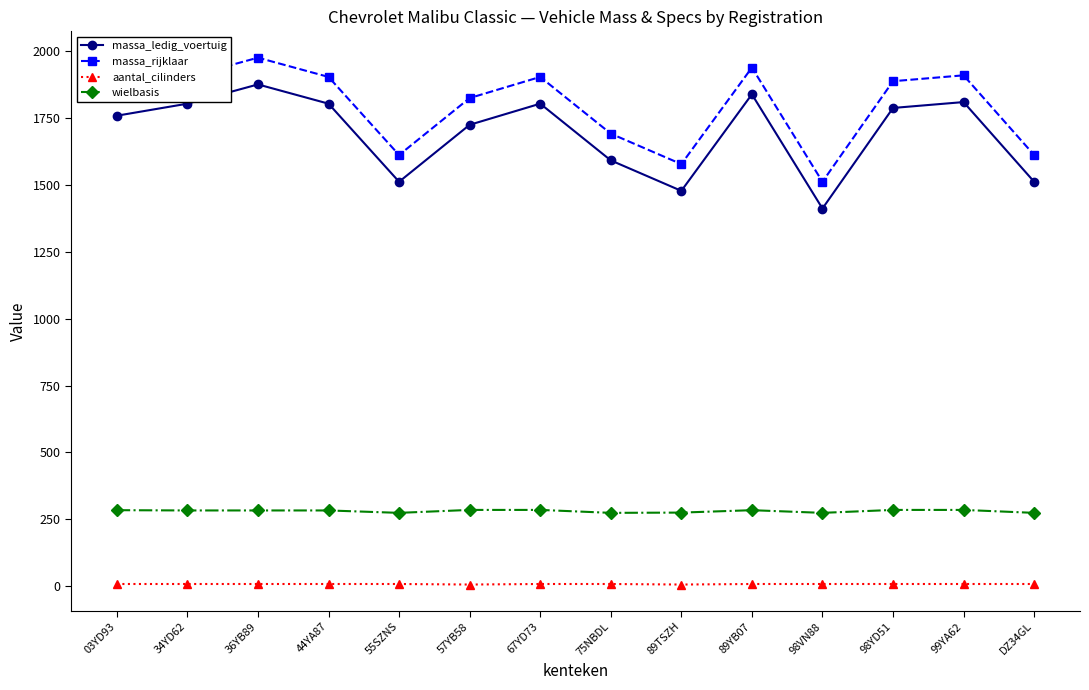

Does the chart display data point markers on the line(s)?

Yes